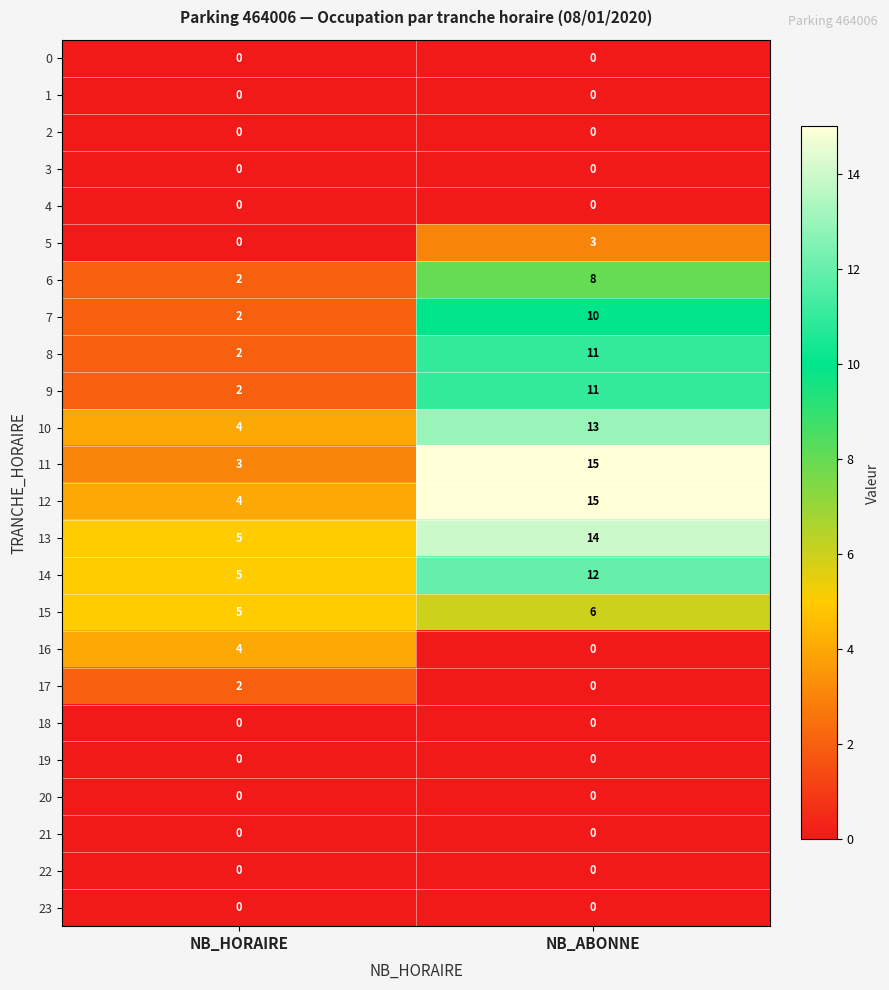

Between NB_HORAIRE and NB_ABONNE, which series saw the biggest shift?

11